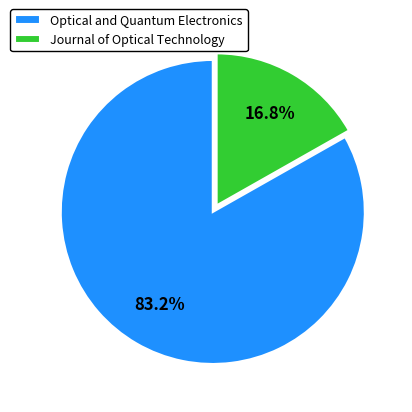

Rank the categories by value from lowest to highest.

Journal of Optical Technology, Optical and Quantum Electronics